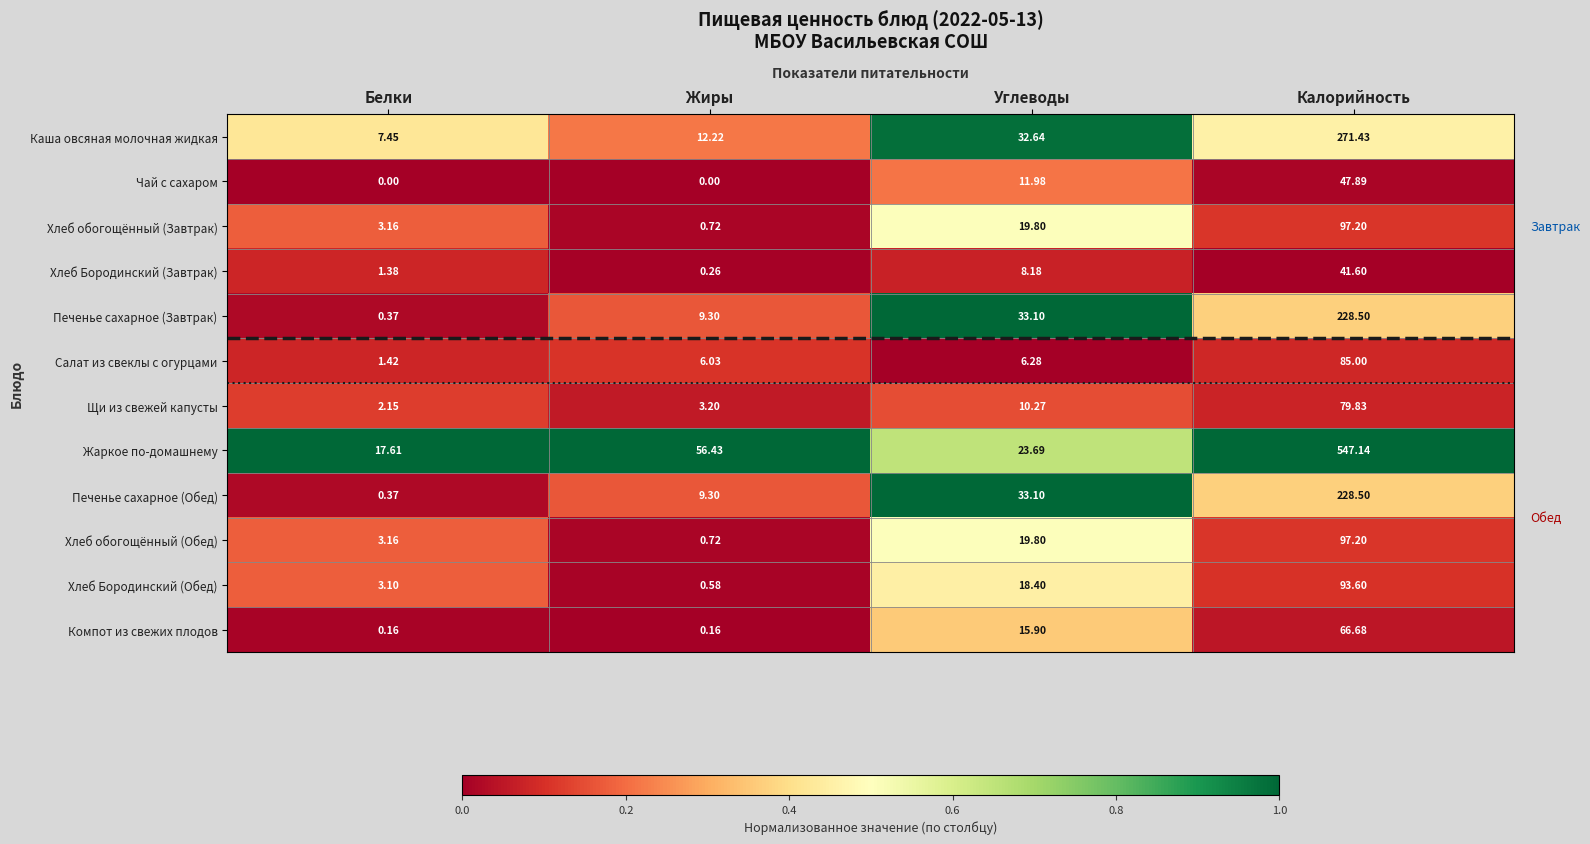

Which category has the highest value across all series?

Калорийность